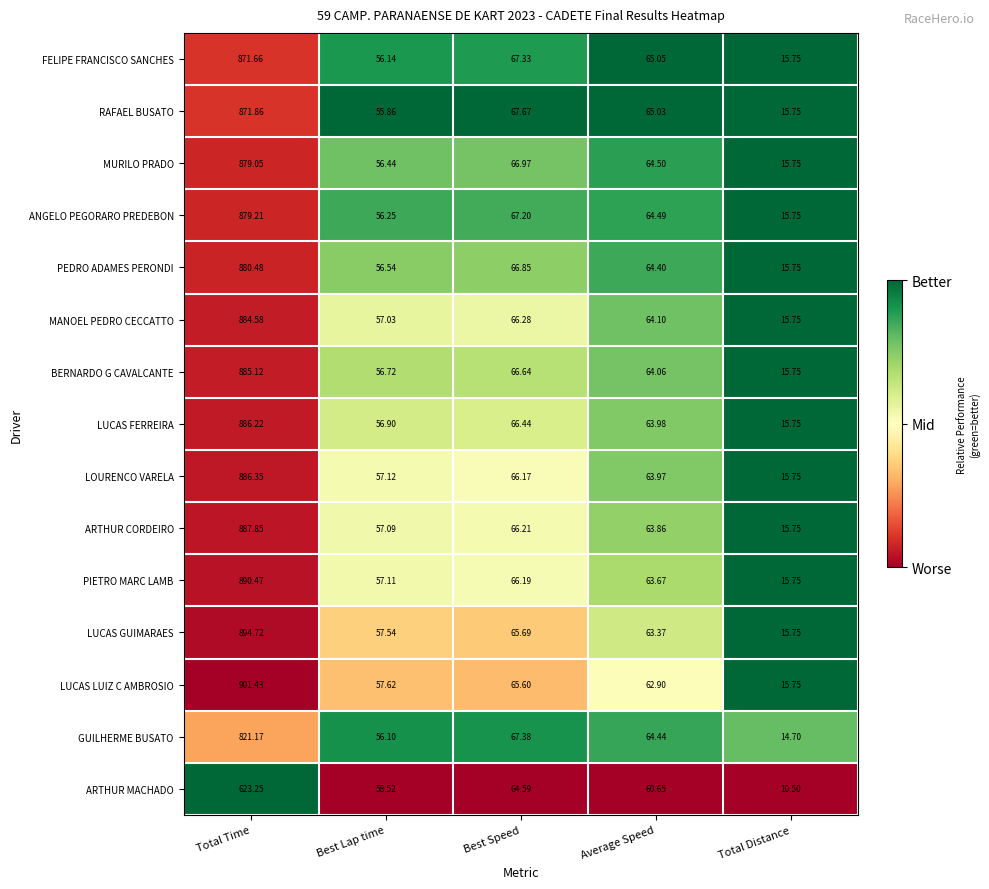

Which category has the lowest value in the MURILO PRADO series?

Total Distance